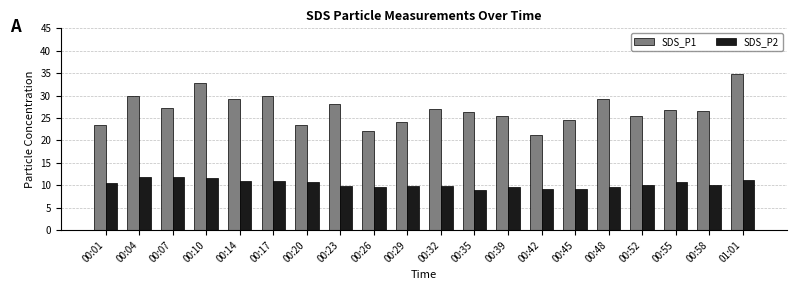

What is the total value across all series at 00:17?

40.9